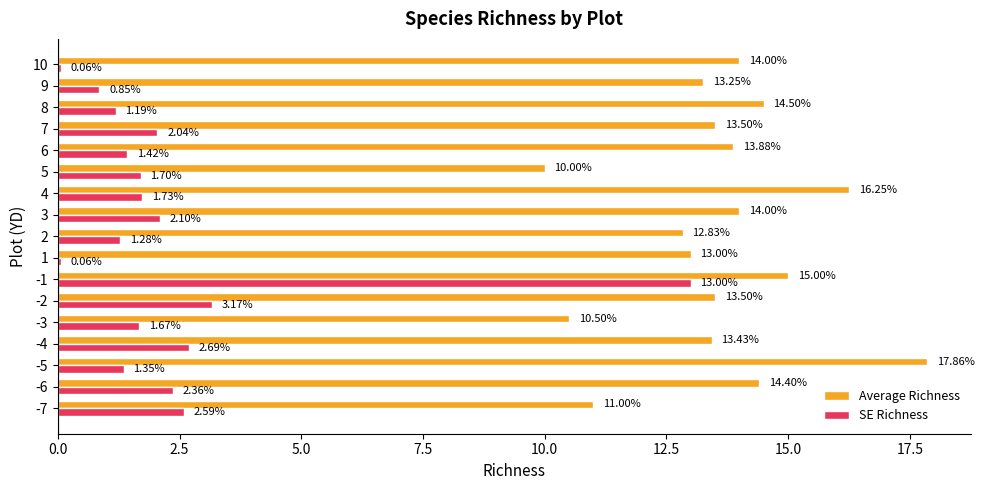

Which series has the widest spread of values?

SE Richness